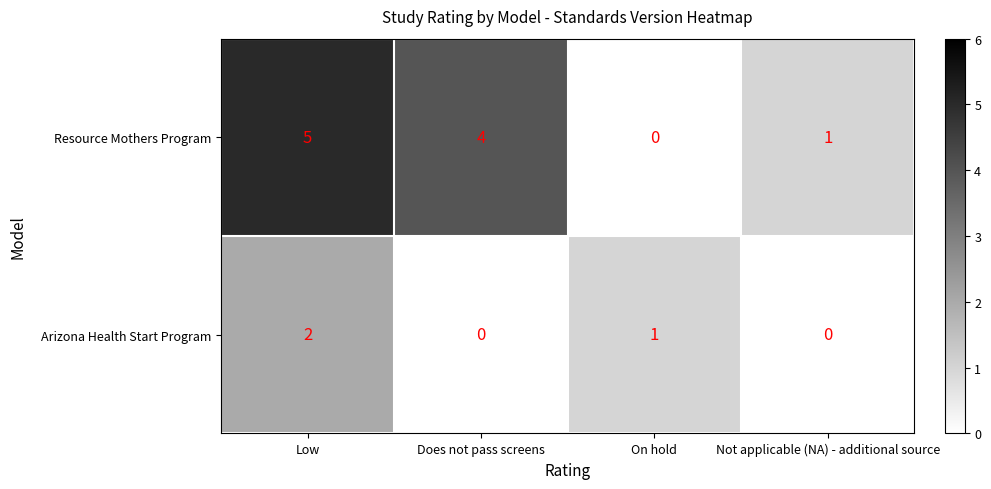

At which category does the chart reach its peak across all series?

Low